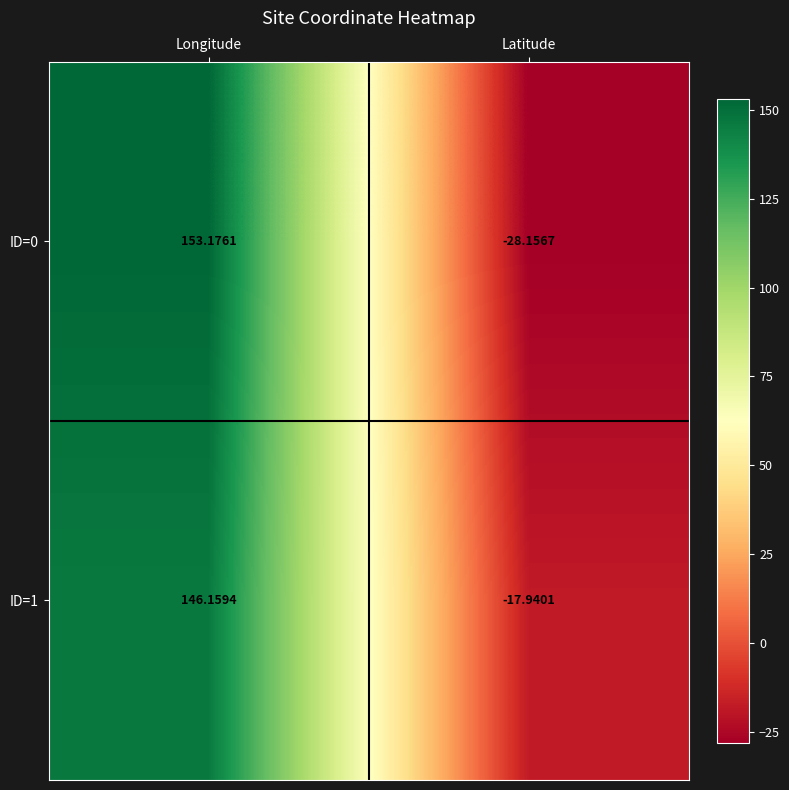

List the labels in order of ID=1 value, smallest first.

Latitude, Longitude